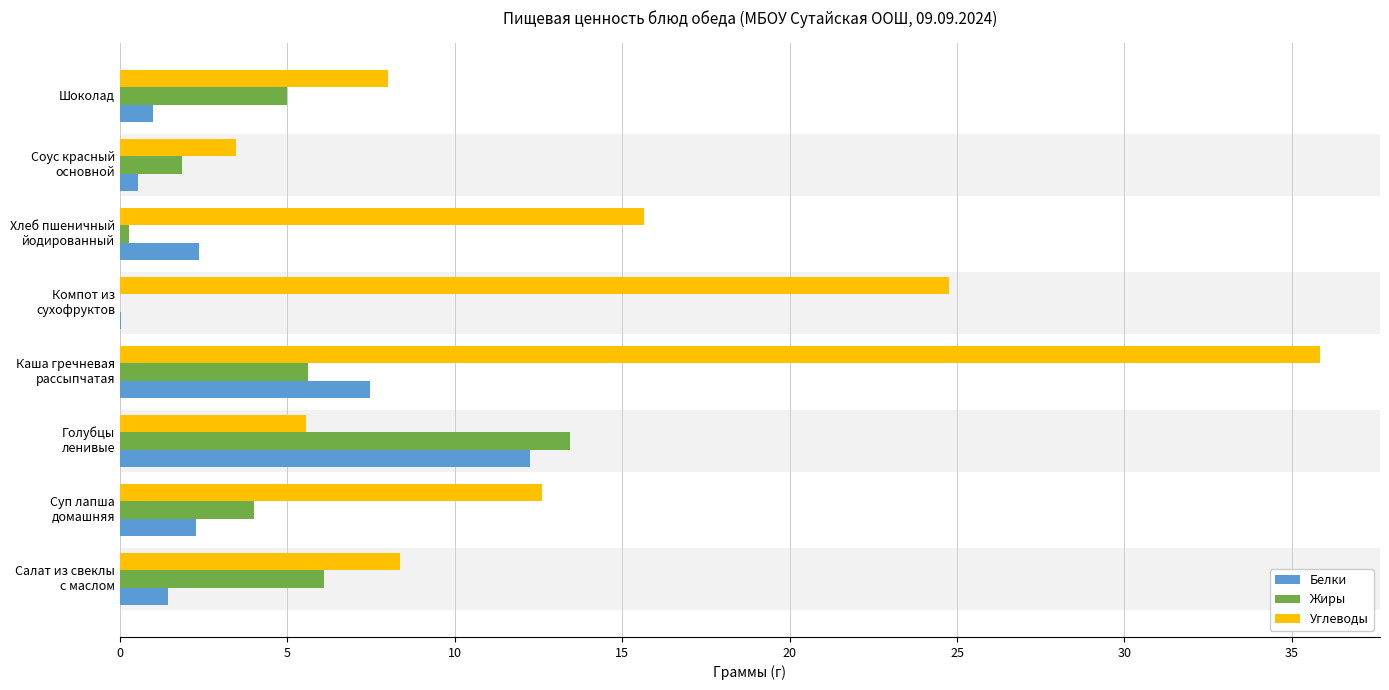

What is the average value of the Белки series?

3.4